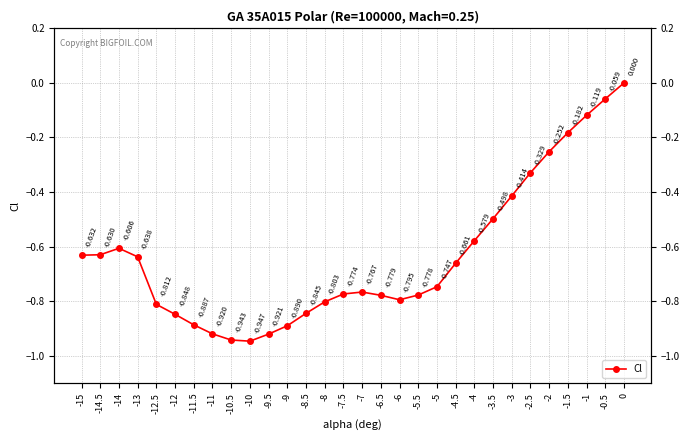

Rank the categories by value from highest to lowest.

0, -0.5, -1, -1.5, -2, -2.5, -3, -3.5, -4, -14, -14.5, -15, -13, -4.5, -5, -7, -7.5, -5.5, -6.5, -6, -8, -12.5, -8.5, -12, -11.5, -9, -11, -9.5, -10.5, -10